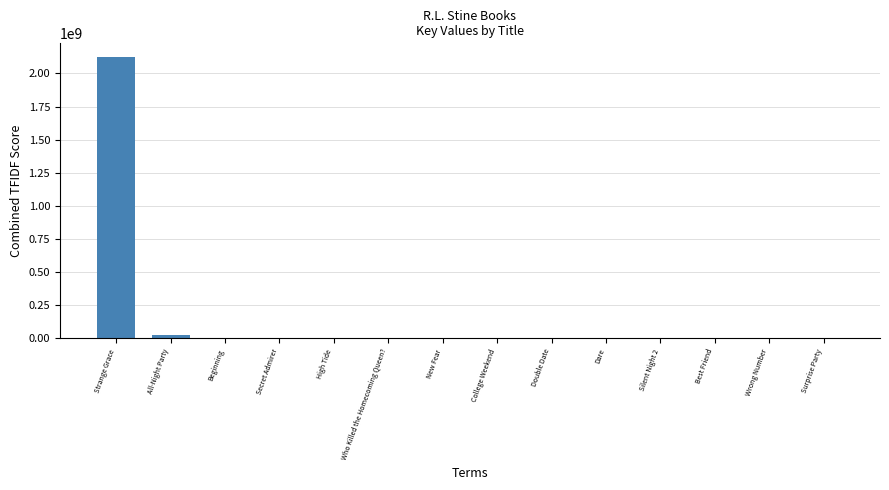

What is the maximum value shown in the chart?

2120804902